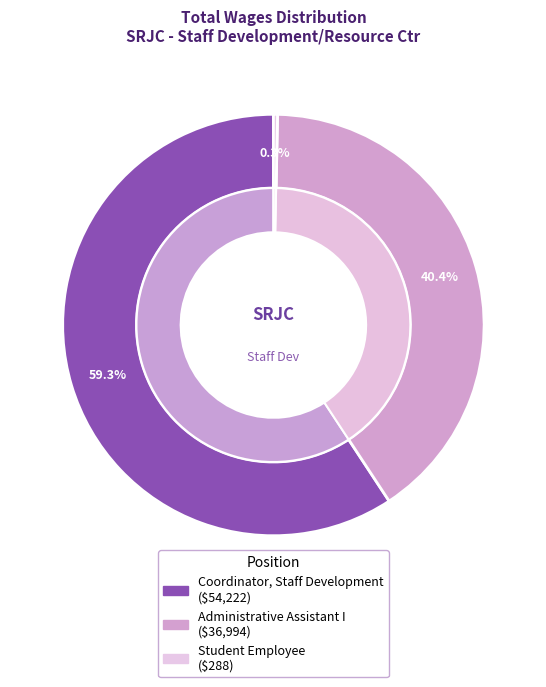

The Coordinator, Staff Development slice represents 48% of the pie. True or false?

False